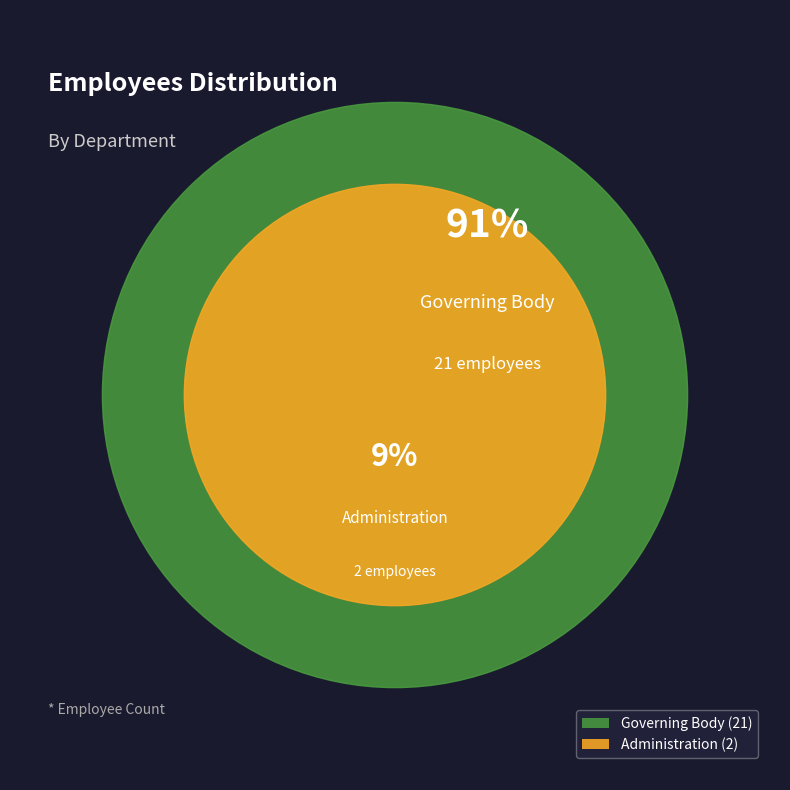

True or false: Governing Body accounts for 83% of the total.

False